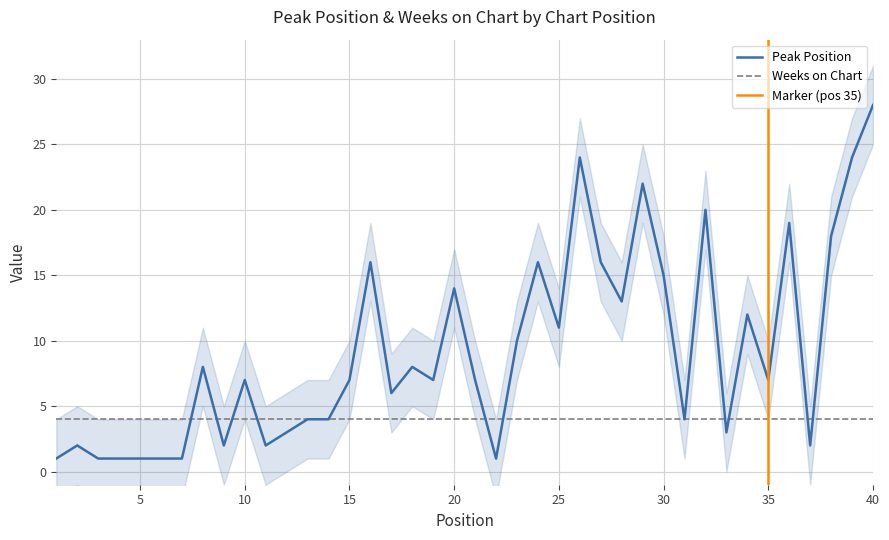

Is this an area chart (filled region under the line)?

No